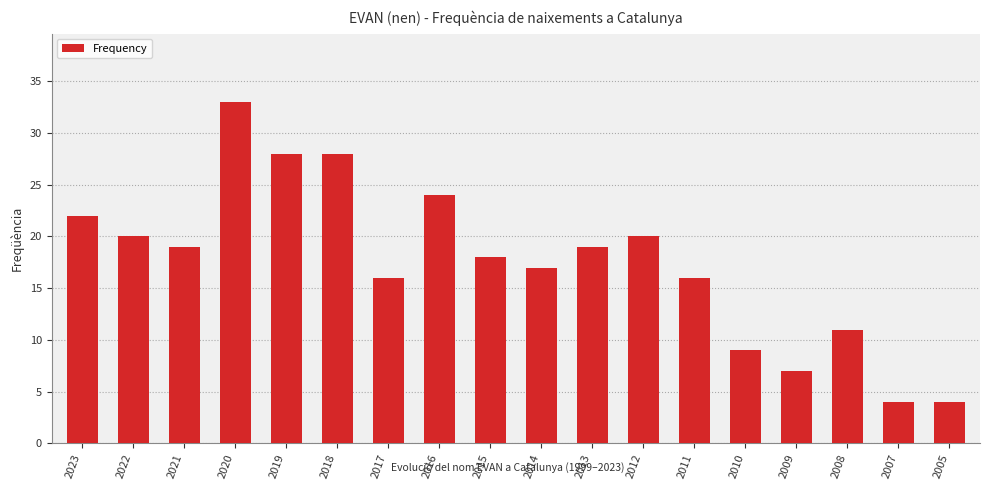

What is the greatest value displayed?

33